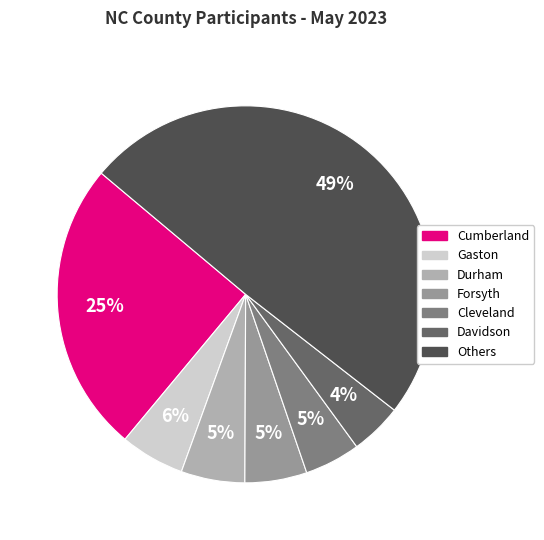

Is Cumberland the majority of the pie?

No